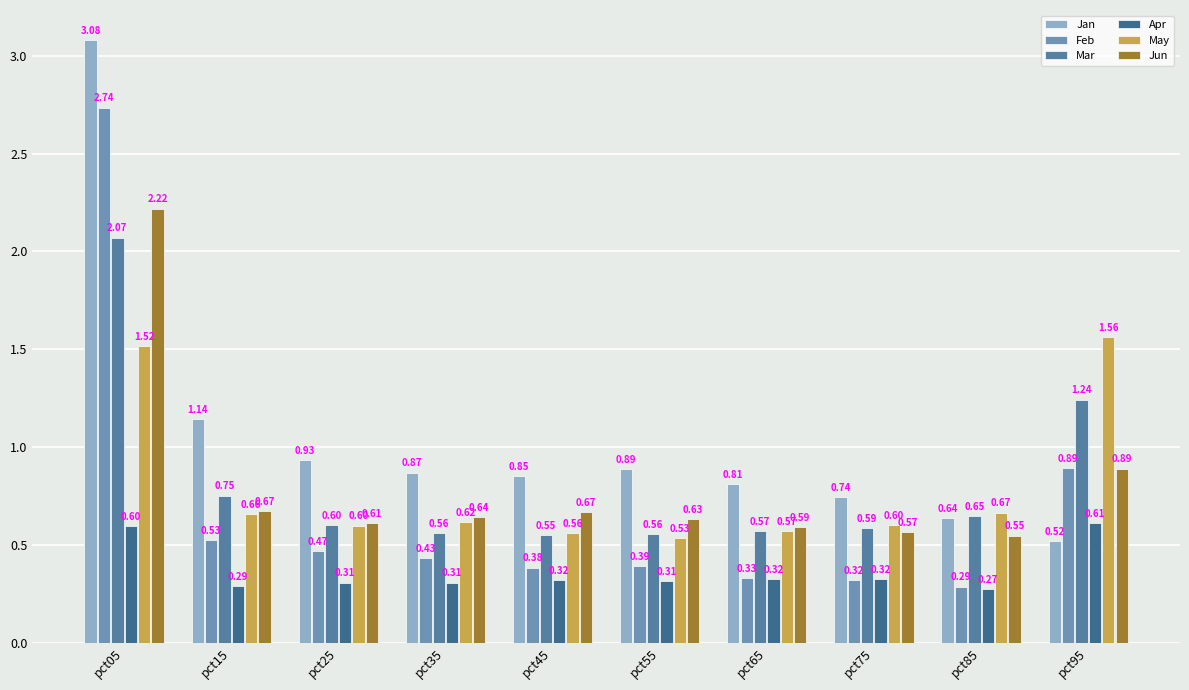

Rank the series by their maximum value, from lowest to highest.

Apr, May, Mar, Jun, Feb, Jan